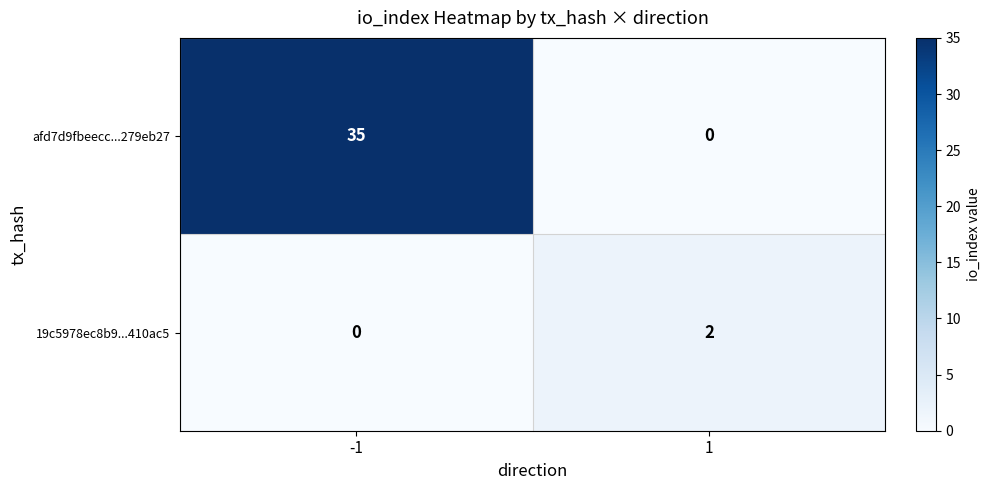

What is the greatest value displayed?

35